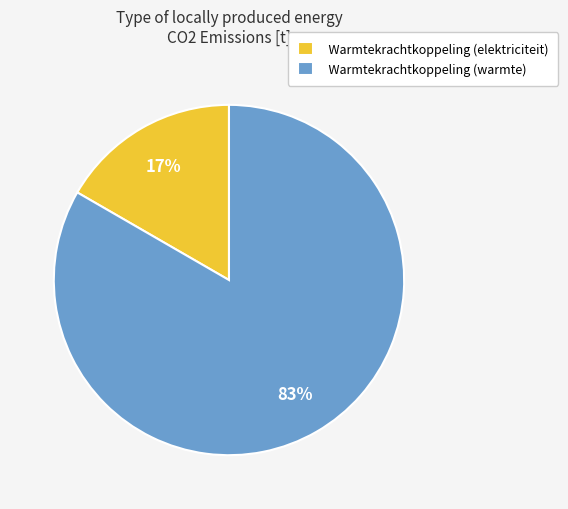

Which has a higher value, Warmtekrachtkoppeling (elektriciteit) or Warmtekrachtkoppeling (warmte)?

Warmtekrachtkoppeling (warmte)